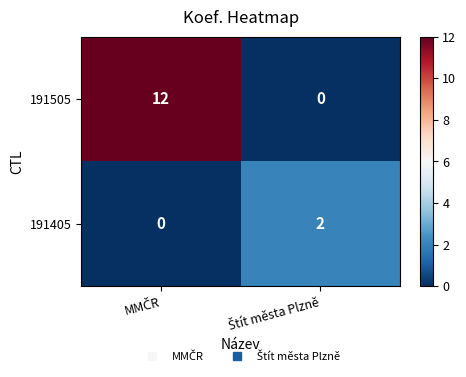

List the series in order of their peak value, highest first.

191505, 191405